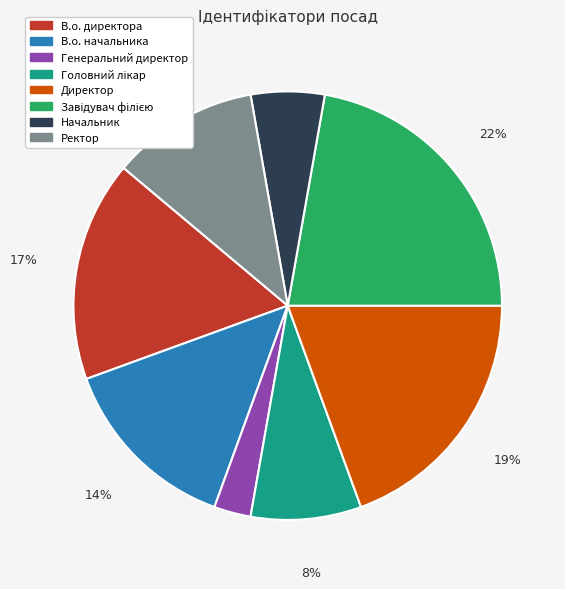

Does В.о. начальника account for over 50% of the chart?

No